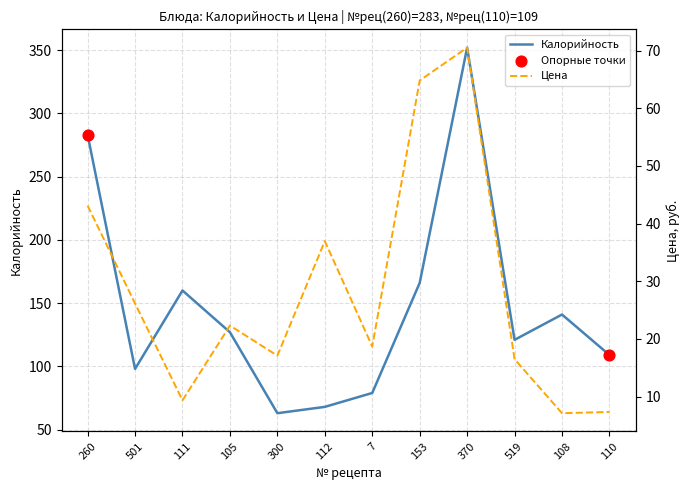

Which series has the largest Y range (max minus min)?

Калорийность